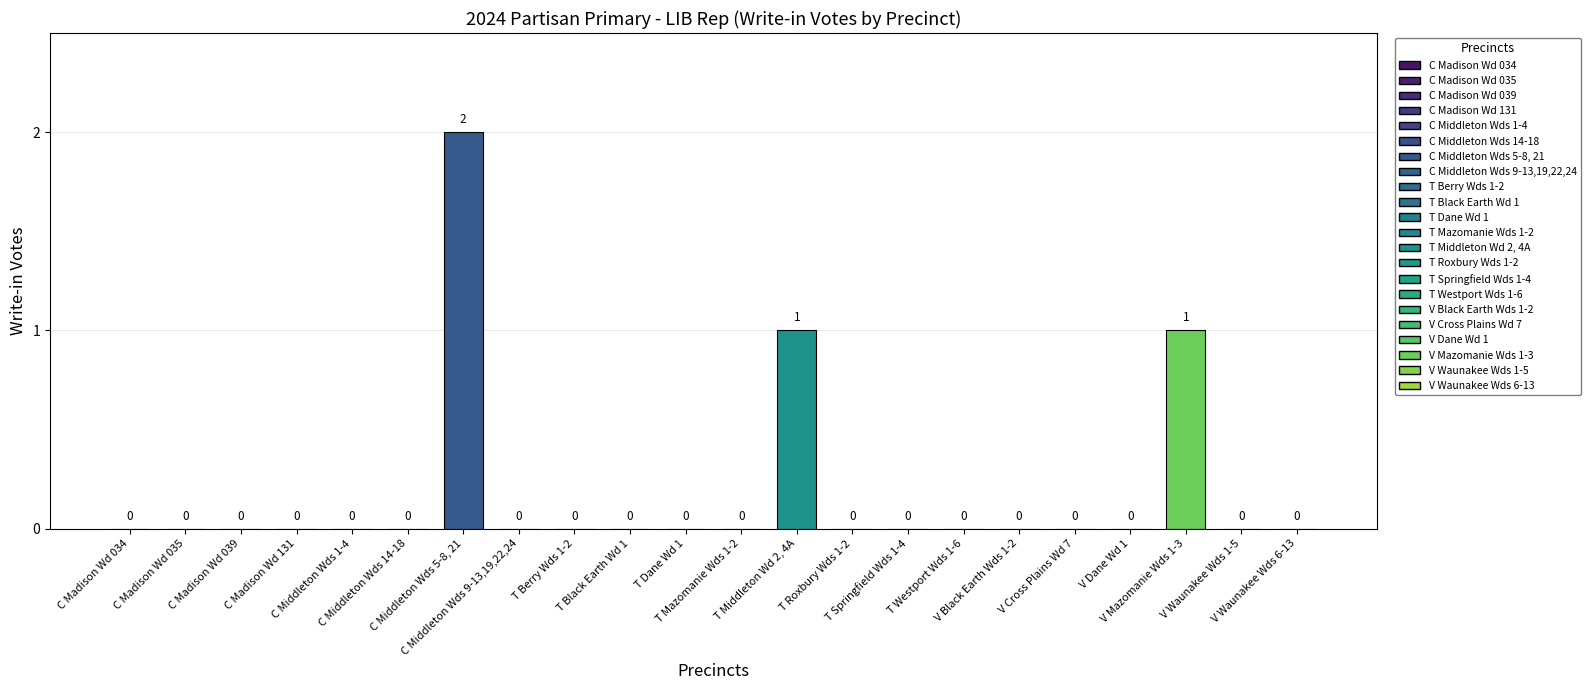

True or false: the data shows 0 at T Berry Wds 1-2.

True